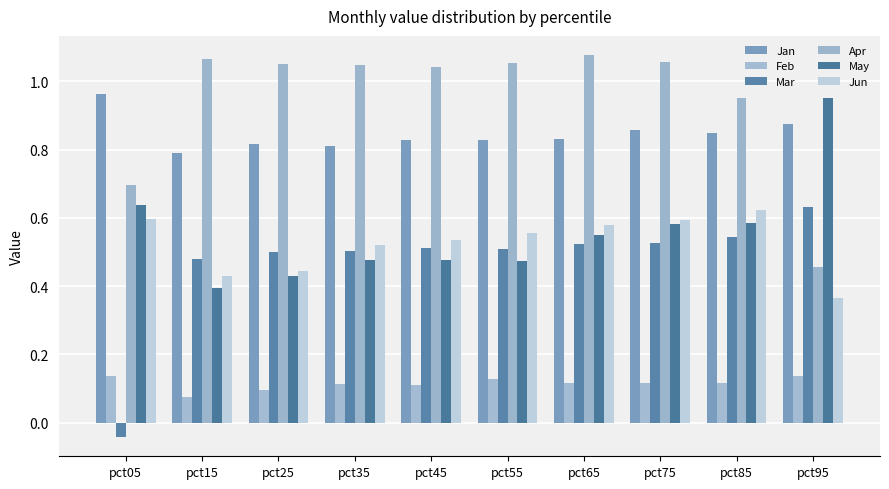

Reading right to left, list all the values displayed in this chart.

Jan: pct95=0.9	pct85=0.8	pct75=0.9	pct65=0.8	pct55=0.8	pct45=0.8	pct35=0.8	pct25=0.8	pct15=0.8	pct05=1.0
Feb: pct95=0.1	pct85=0.1	pct75=0.1	pct65=0.1	pct55=0.1	pct45=0.1	pct35=0.1	pct25=0.1	pct15=0.1	pct05=0.1
Mar: pct95=0.6	pct85=0.5	pct75=0.5	pct65=0.5	pct55=0.5	pct45=0.5	pct35=0.5	pct25=0.5	pct15=0.5	pct05=-0.0
Apr: pct95=0.5	pct85=1.0	pct75=1.1	pct65=1.1	pct55=1.1	pct45=1.0	pct35=1.0	pct25=1.1	pct15=1.1	pct05=0.7
May: pct95=1.0	pct85=0.6	pct75=0.6	pct65=0.6	pct55=0.5	pct45=0.5	pct35=0.5	pct25=0.4	pct15=0.4	pct05=0.6
Jun: pct95=0.4	pct85=0.6	pct75=0.6	pct65=0.6	pct55=0.6	pct45=0.5	pct35=0.5	pct25=0.4	pct15=0.4	pct05=0.6